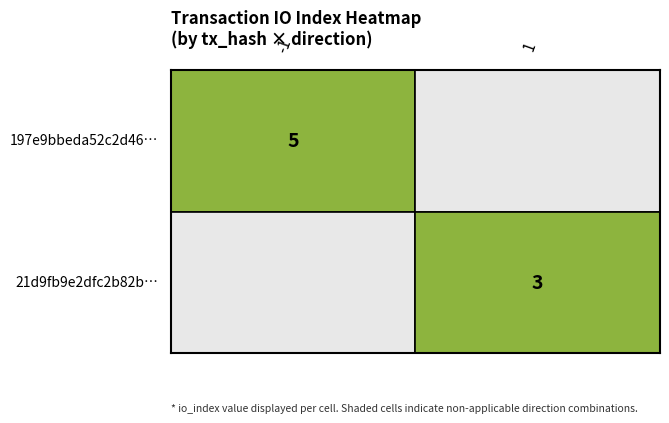

The value of 197e9bbeda52c2d46311803ccd89c9ae5f5a25f at direction is -1. True or false?

True